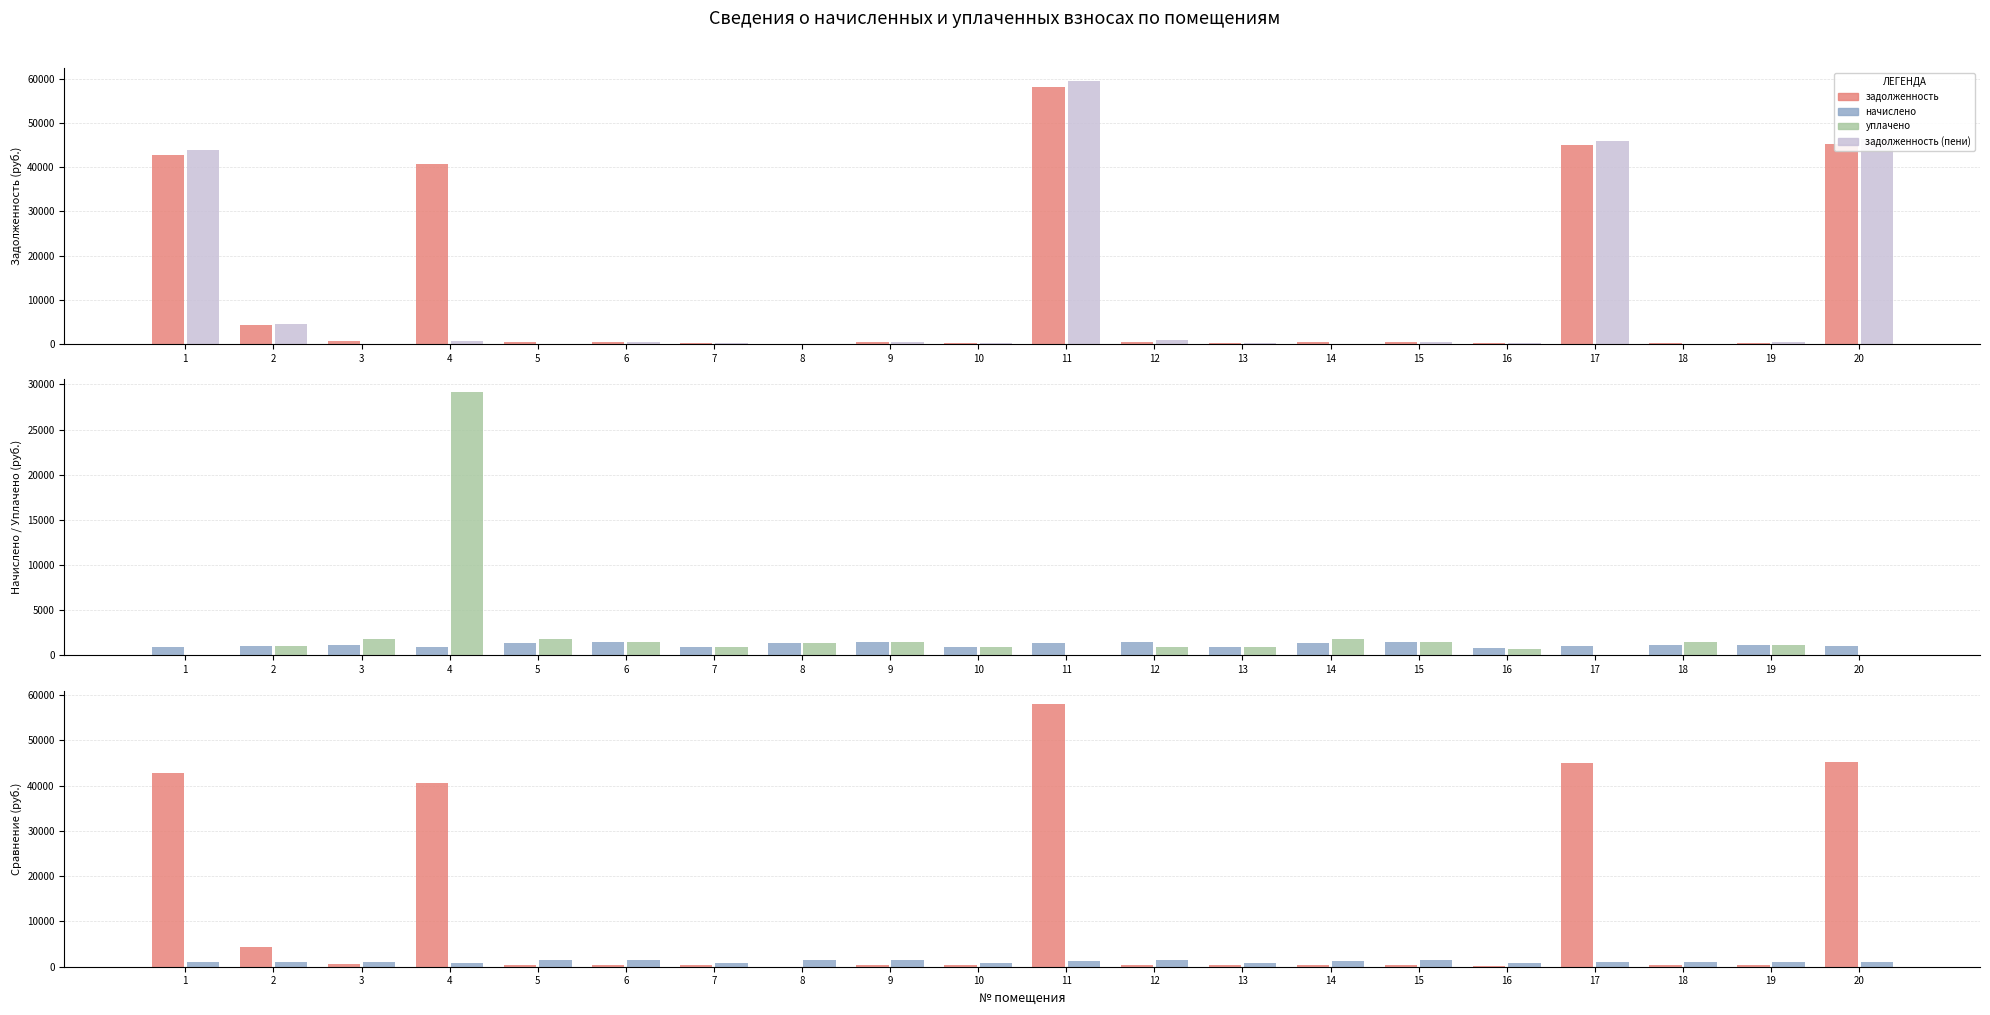

What is the difference between the highest and lowest values at 9?

1050.6